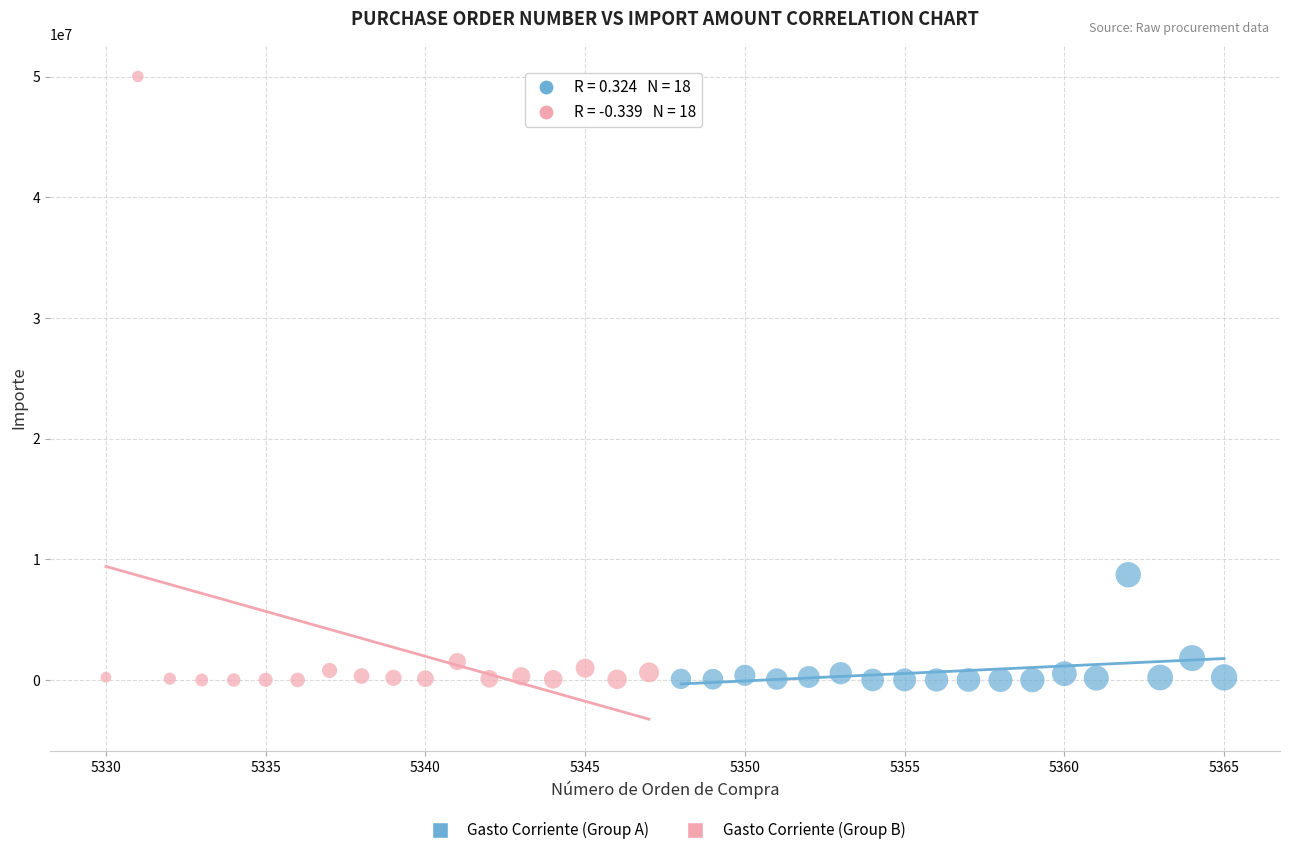

Which series has the largest Y range (max minus min)?

Gasto Corriente (Group B)